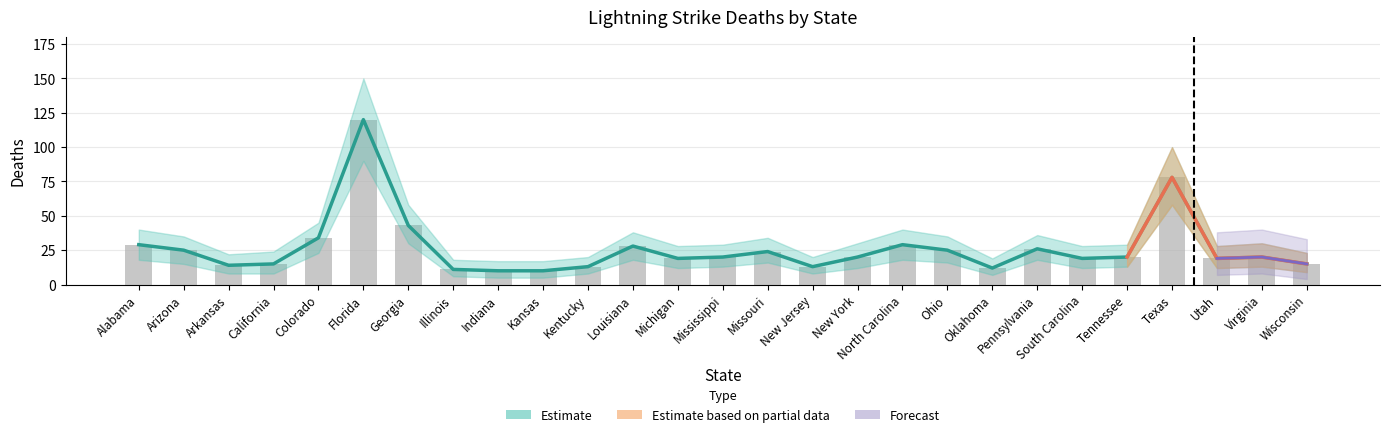

Reading left to right, list all the values displayed in this chart.

Alabama=29	Arizona=25	Arkansas=14	California=15	Colorado=34	Florida=120	Georgia=43	Illinois=11	Indiana=10	Kansas=10	Kentucky=13	Louisiana=28	Michigan=19	Mississippi=20	Missouri=24	New Jersey=13	New York=20	North Carolina=29	Ohio=25	Oklahoma=12	Pennsylvania=26	South Carolina=19	Tennessee=20	Texas=78	Utah=19	Virginia=20	Wisconsin=15